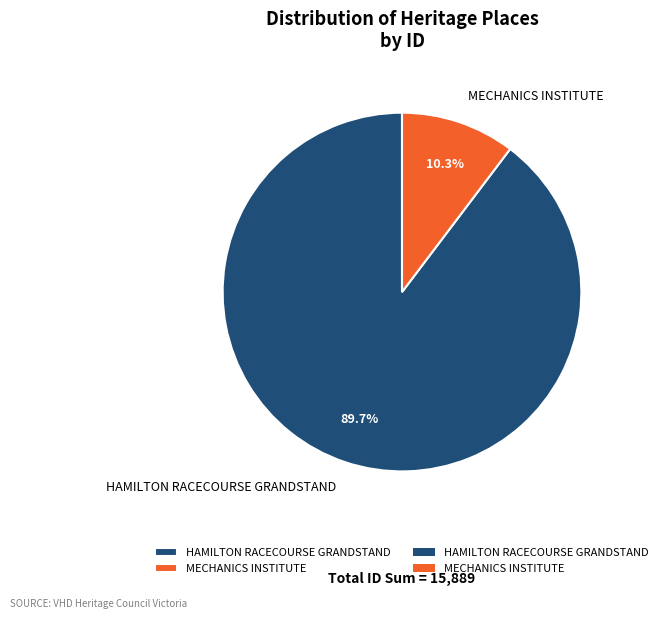

Does MECHANICS INSTITUTE account for over 50% of the chart?

No